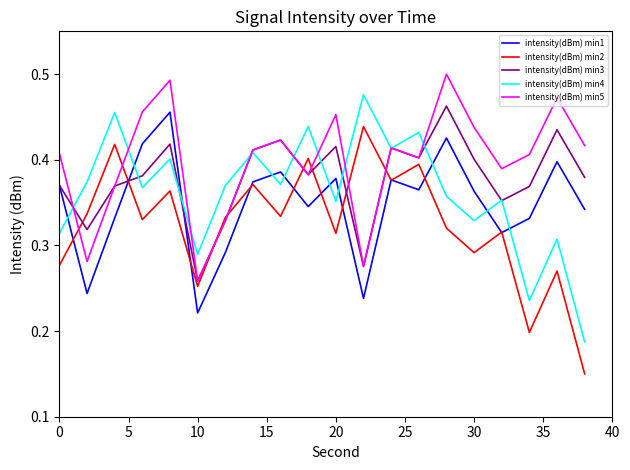

Which series has the largest total across all categories?

intensity(dBm) min5